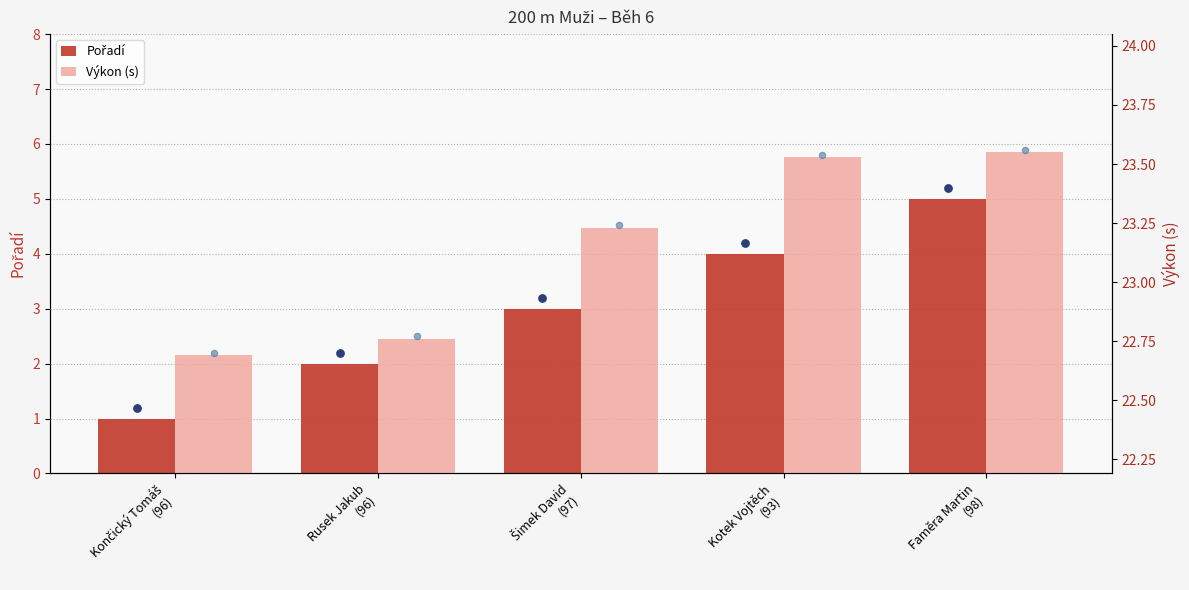

Which series has the largest total across all categories?

Výkon (s)